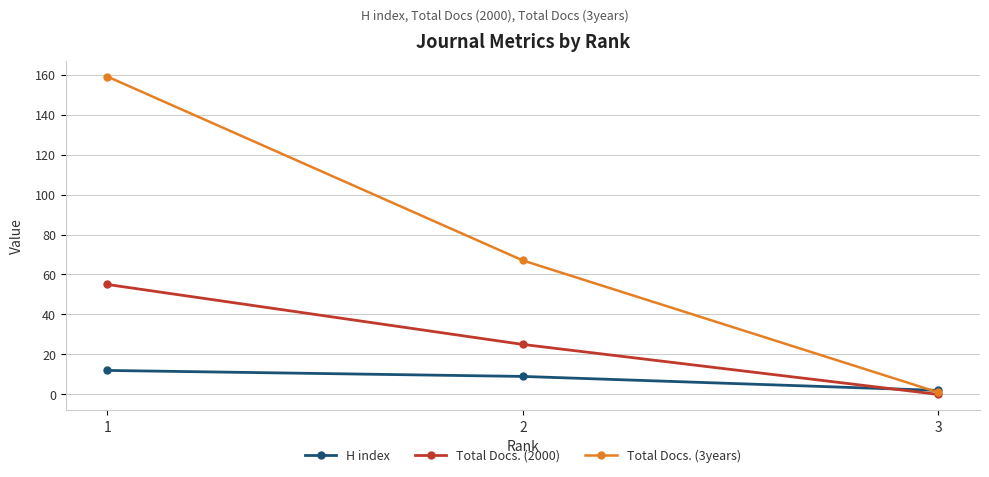

Reading right to left, list all the values displayed in this chart.

H index: 3=2	2=9	1=12
Total Docs. (2000): 3=0	2=25	1=55
Total Docs. (3years): 3=1	2=67	1=159